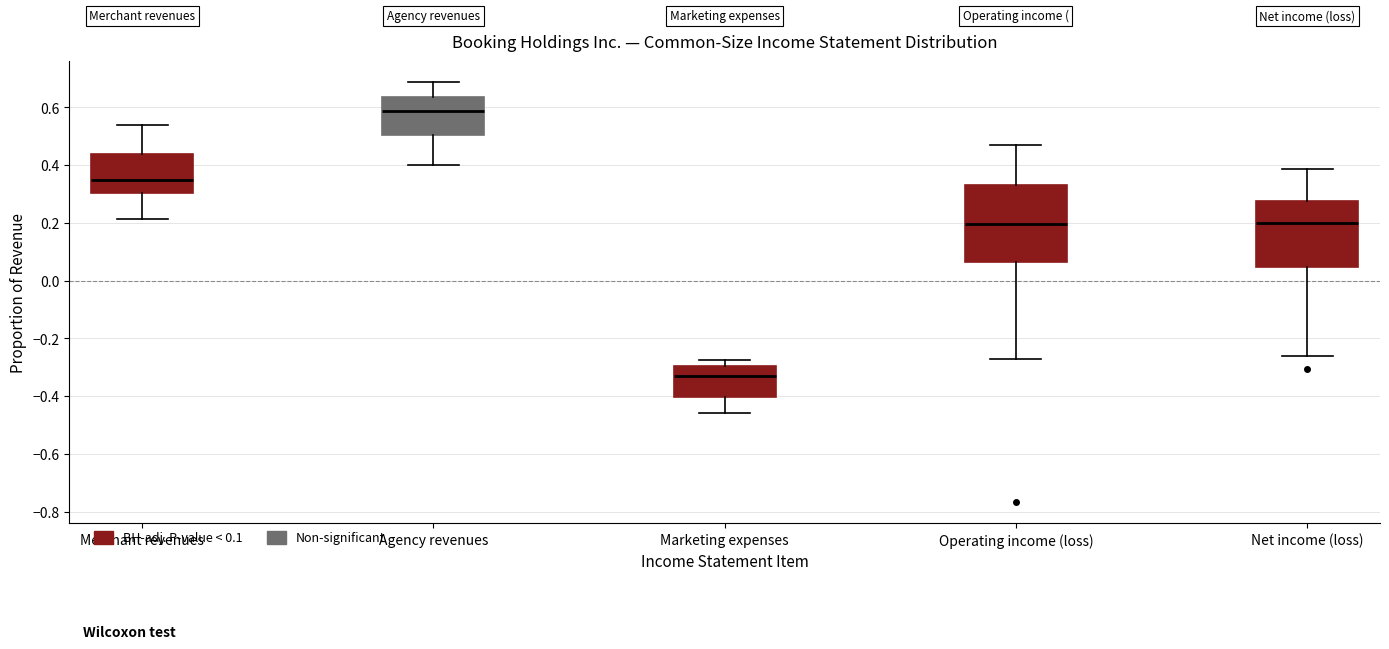

Reading left to right, read every box against the y-axis: the position of its median line, the range the box covers, and the ends of its whiskers. The values are not printed on the chart, so give them approximately, as read against the axis.

Merchant revenues: median 0.34, box 0.30 to 0.44, whiskers 0.22 to 0.54
Agency revenues: median 0.58, box 0.50 to 0.64, whiskers 0.40 to 0.68
Marketing expenses: median -0.32, box -0.40 to -0.30, whiskers -0.46 to -0.28
Operating income (loss): median 0.20, box 0.06 to 0.34, whiskers -0.28 to 0.48
Net income (loss): median 0.20, box 0.04 to 0.28, whiskers -0.26 to 0.38